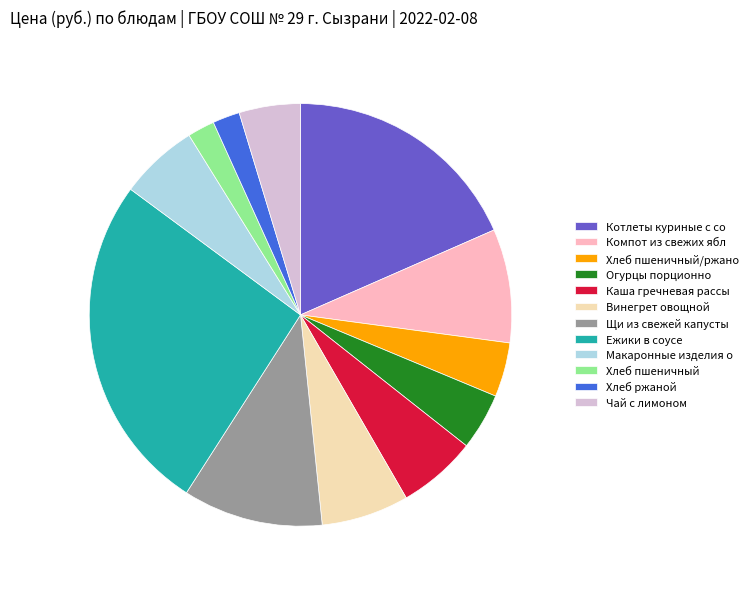

Is it true that Щи из свежей капусты is 11% of the pie?

True